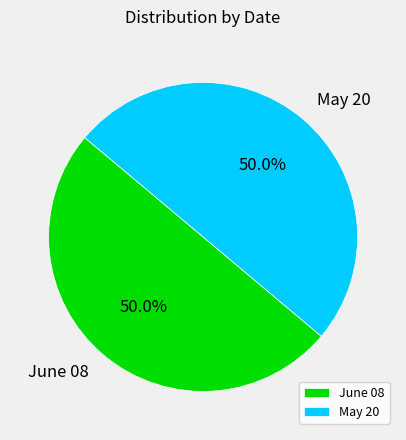

Count the number of slices in the pie.

2